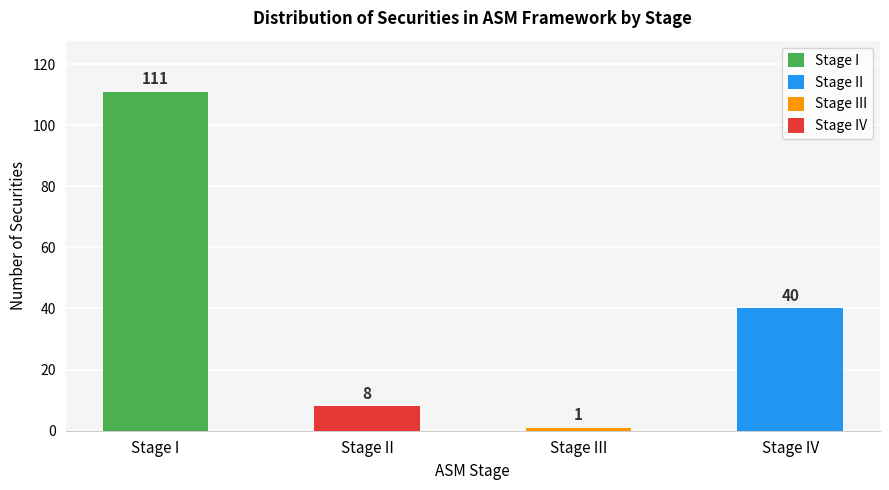

Does the chart contain stacked bars?

No